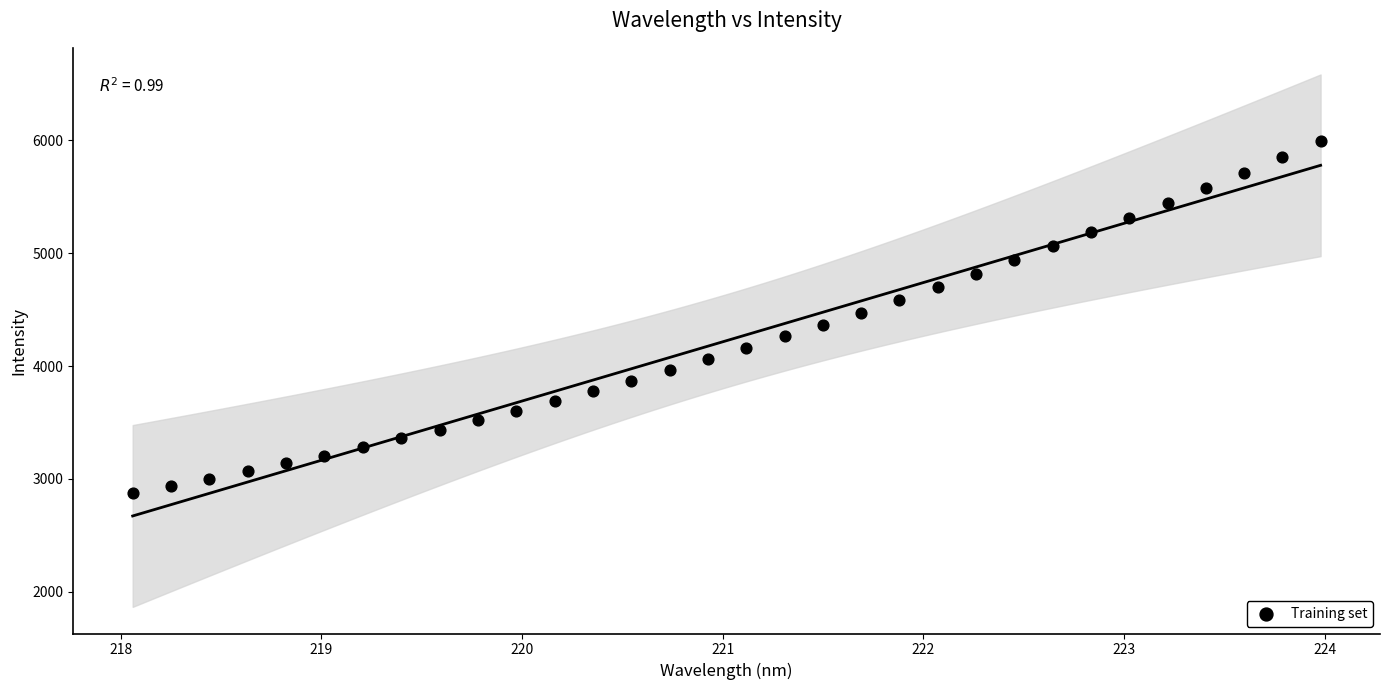

What is the range of Y values (max minus min)?

3112.7